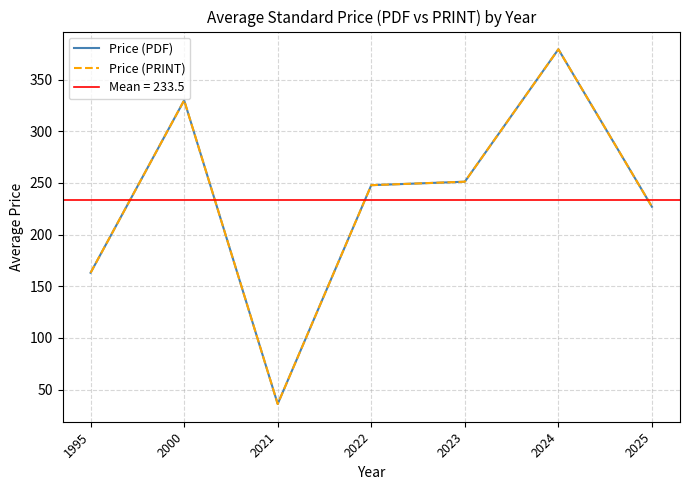

True or false: Price (PDF) and Price (PRINT) intersect in this chart.

False